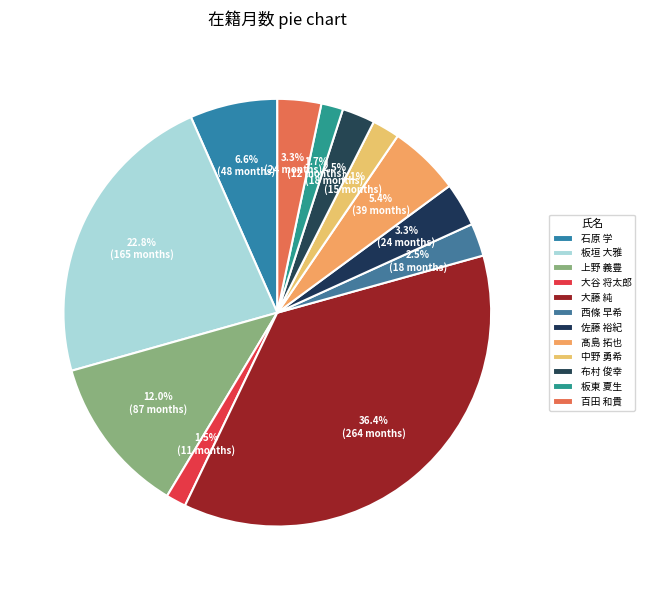

What is the ratio of the value at 大谷 将太郎 to the value at 板東 夏生?

0.9